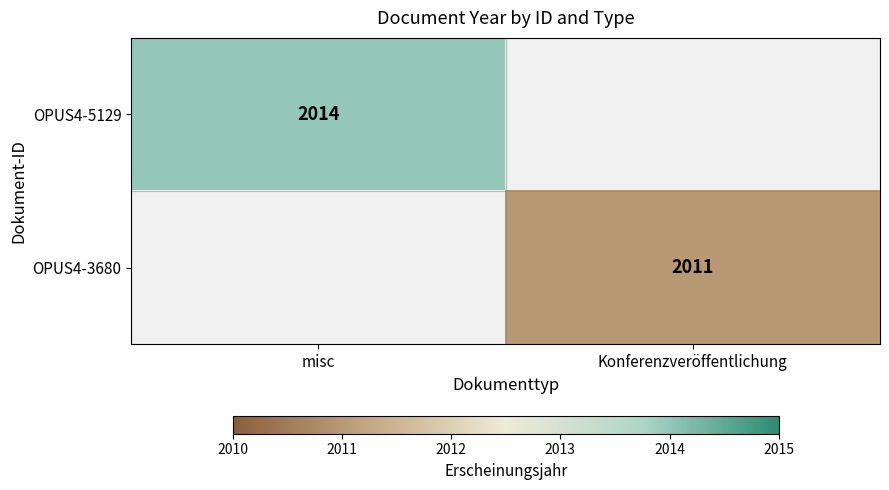

The value of OPUS4-5129 at misc is 2766. True or false?

False